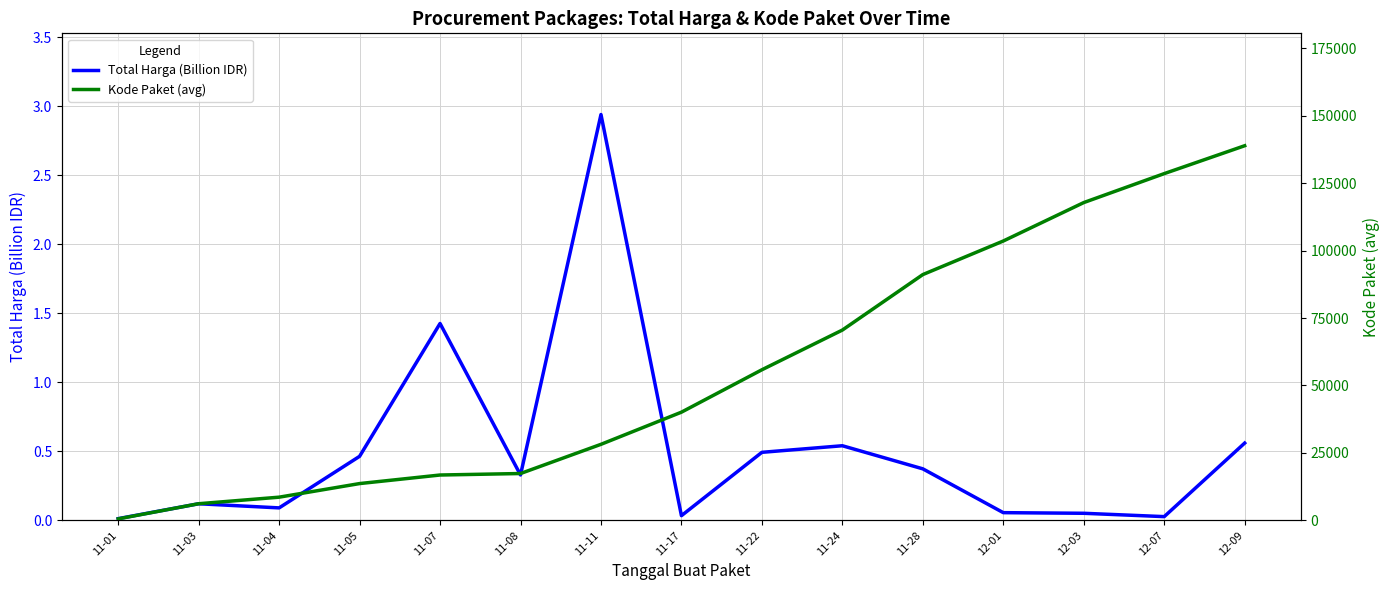

At which category is the sum across all series the highest?

12-09